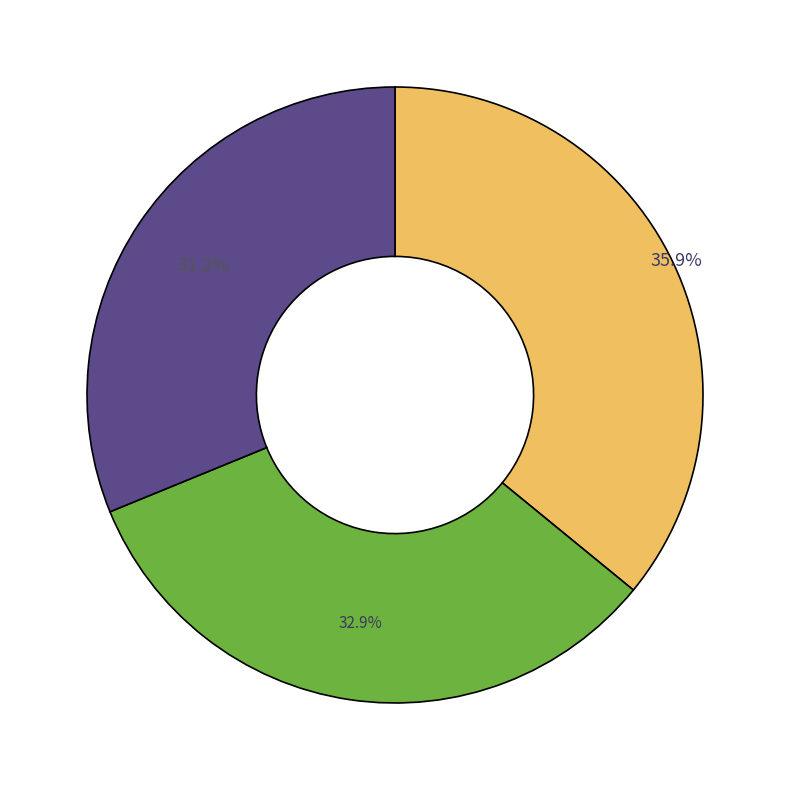

To the nearest percent, what is the average slice percentage?

33%